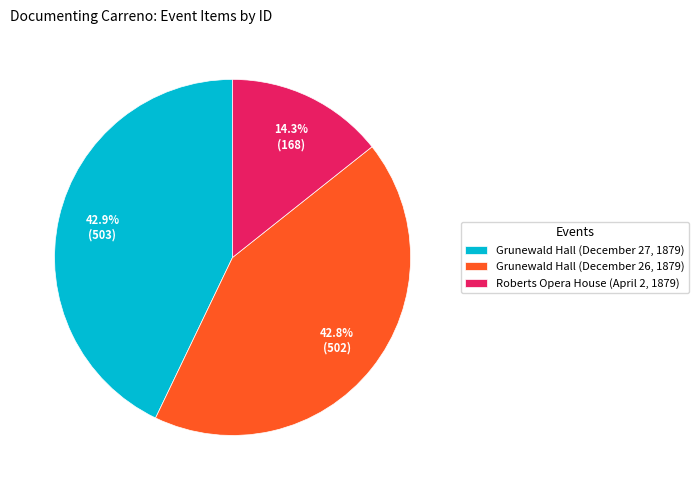

Which has a higher value, Roberts Opera House (April 2, 1879) or Grunewald Hall (December 27, 1879)?

Grunewald Hall (December 27, 1879)